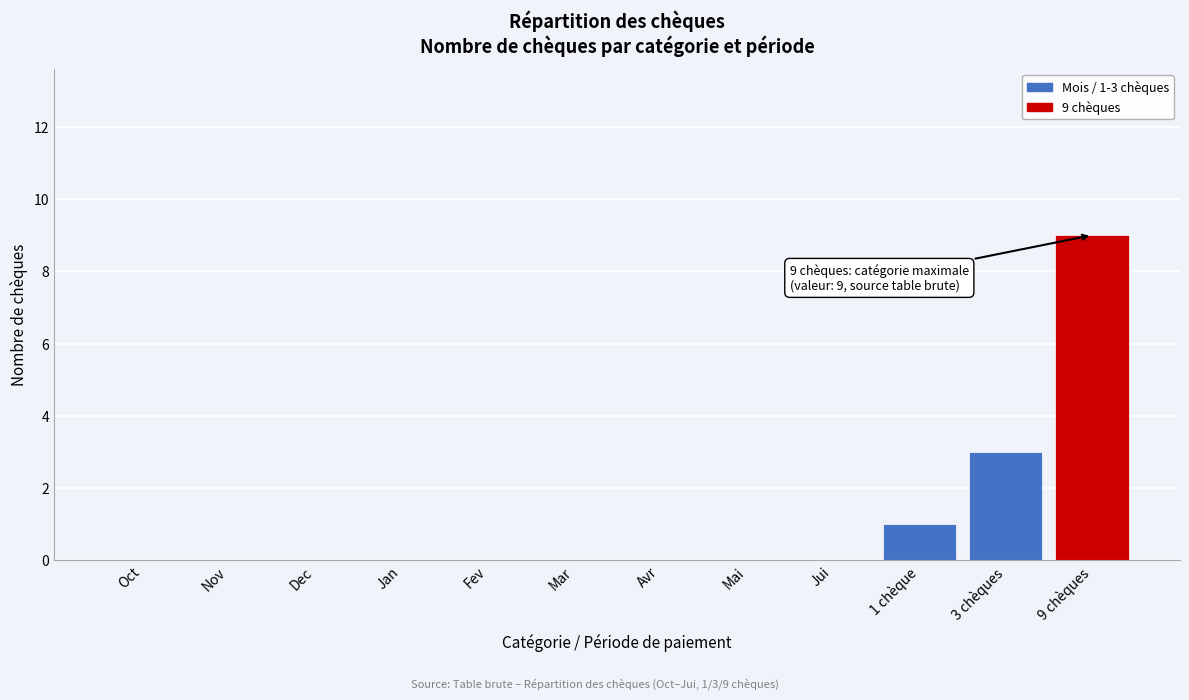

Reading left to right, extract all data points from this chart.

Oct=0	Nov=0	Dec=0	Jan=0	Fev=0	Mar=0	Avr=0	Mai=0	Jui=0	1 chèque=1	3 chèques=3	9 chèques=9